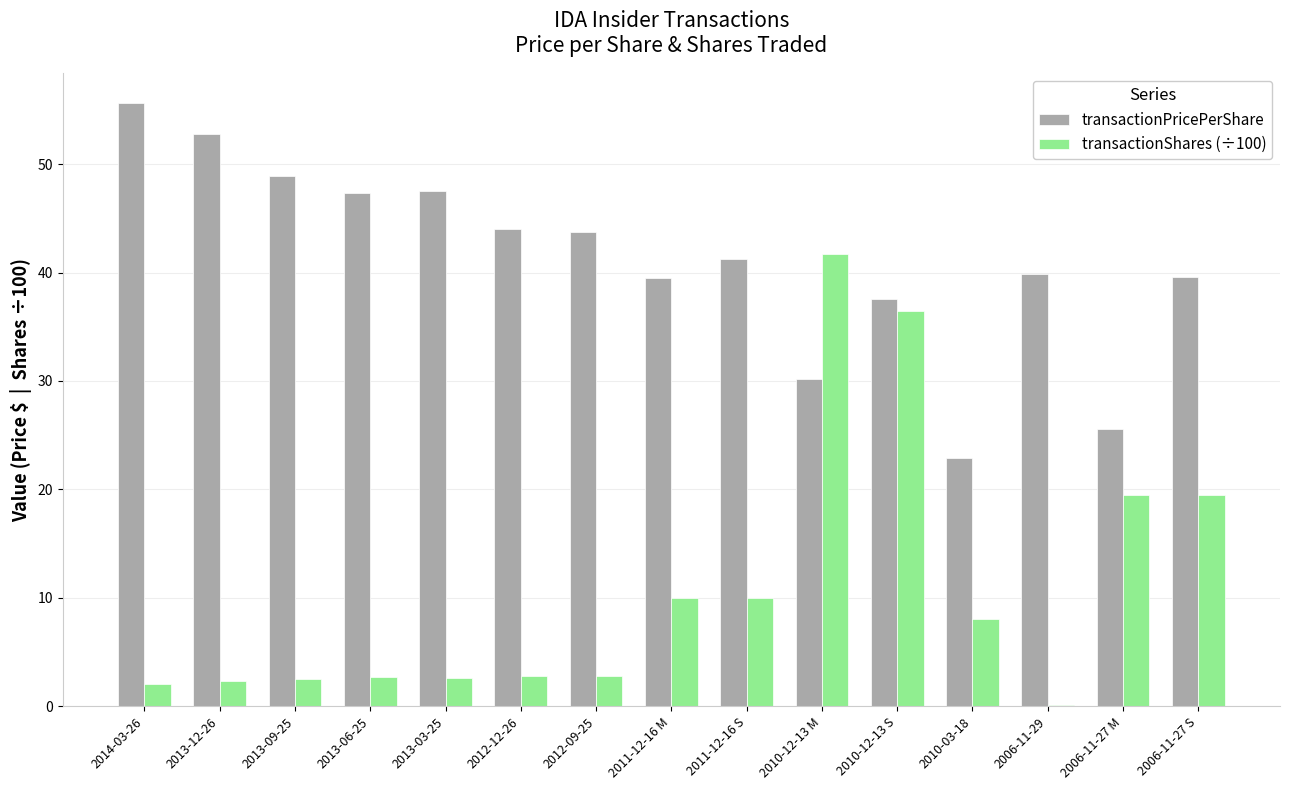

What is the sum of all transactionPricePerShare values?

616.4